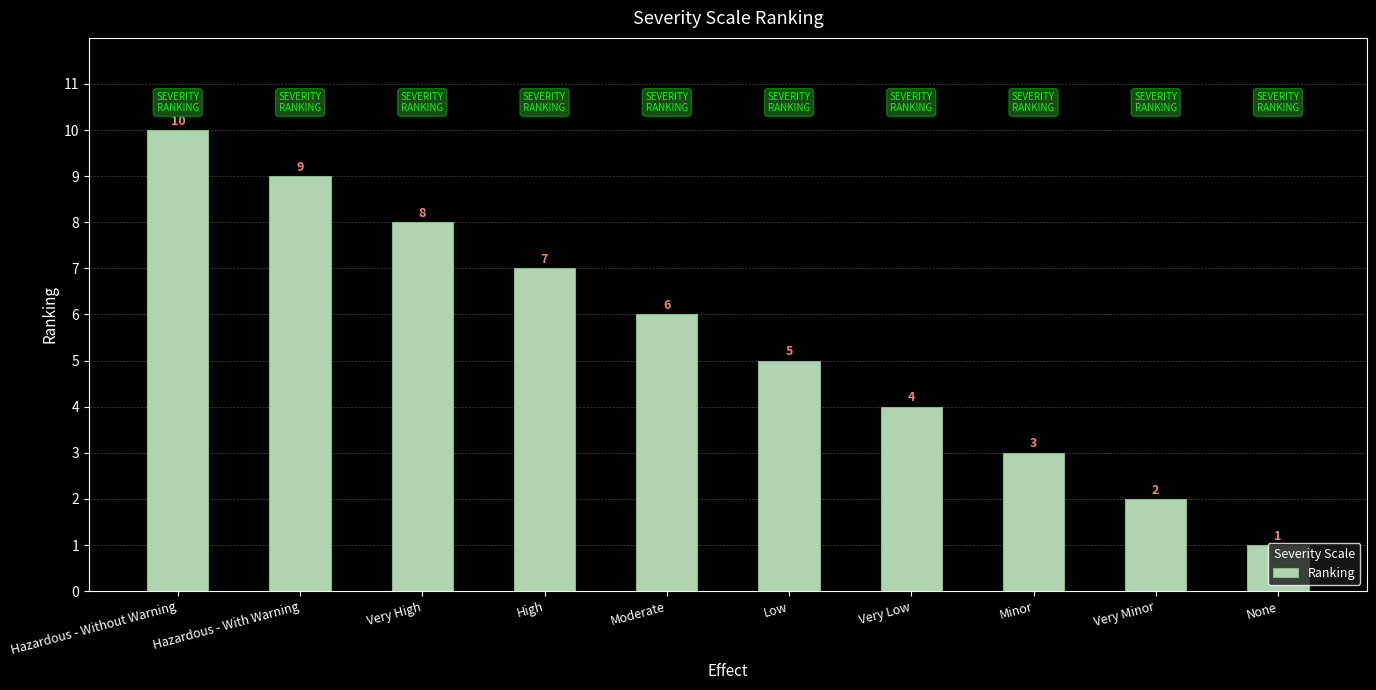

Where is the data nearest to the value 5?

Low